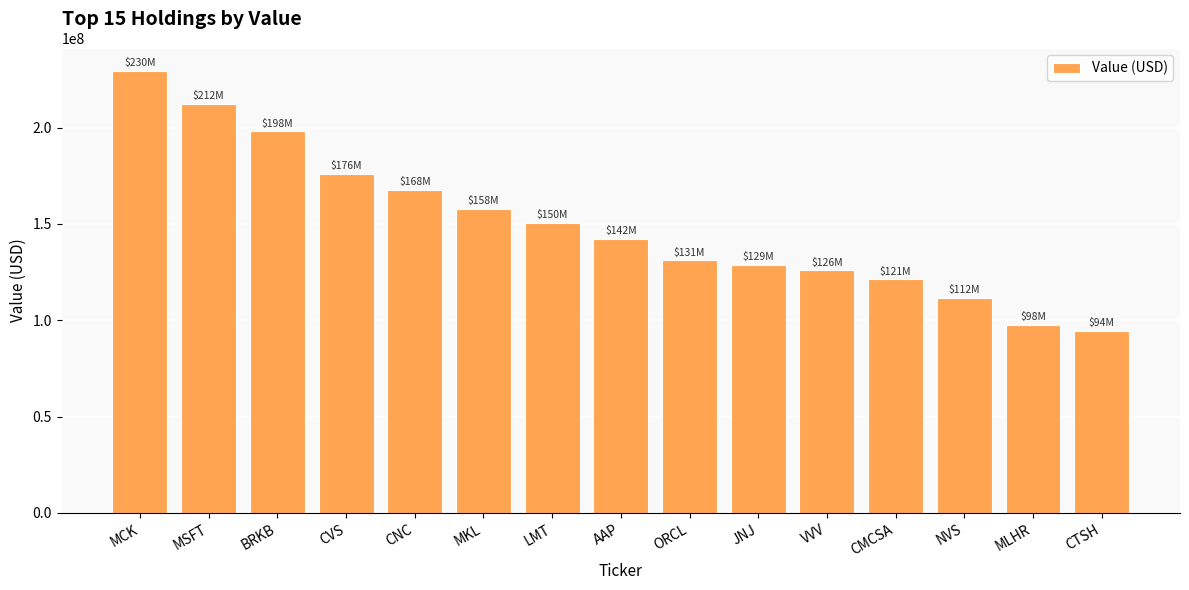

Which label corresponds to the largest value in the chart?

MCK